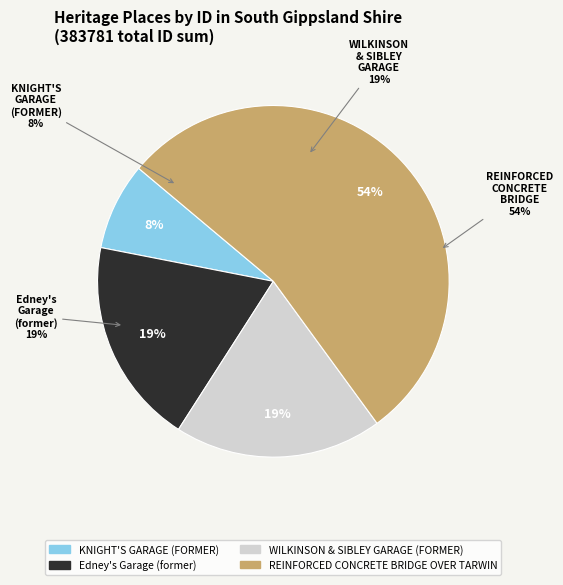

Rank the categories by value from highest to lowest.

REINFORCED CONCRETE BRIDGE OVER TARWIN, WILKINSON & SIBLEY GARAGE (FORMER), Edney's Garage (former), KNIGHT'S GARAGE (FORMER)